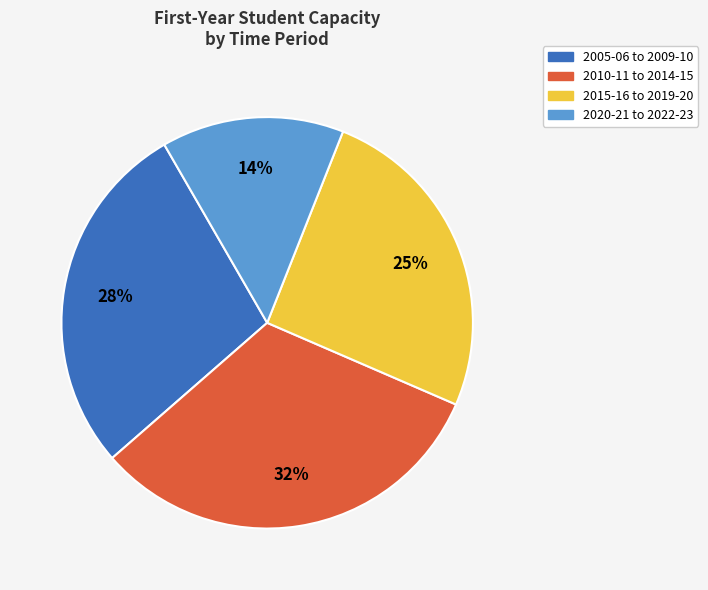

Is 2020-21 to 2022-23 the majority of the pie?

No